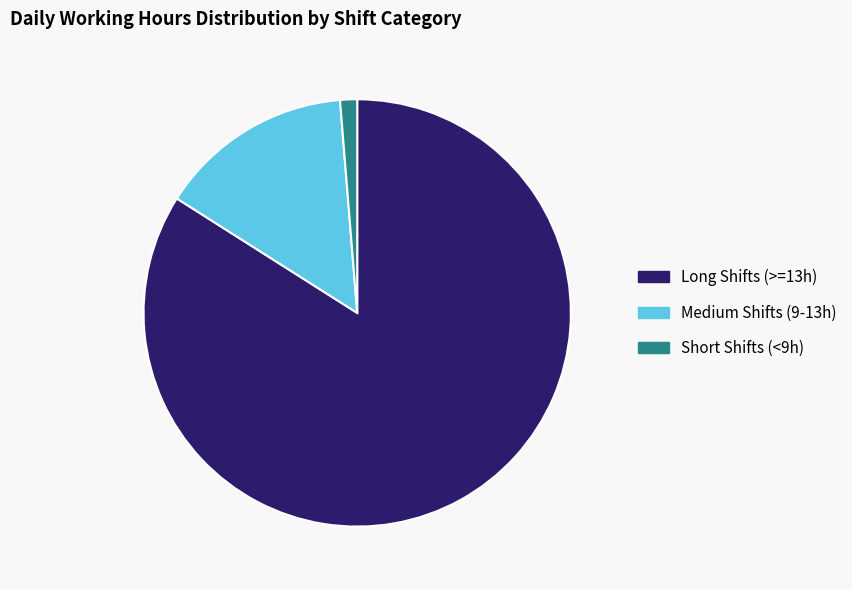

Is there a majority slice in this chart?

Yes